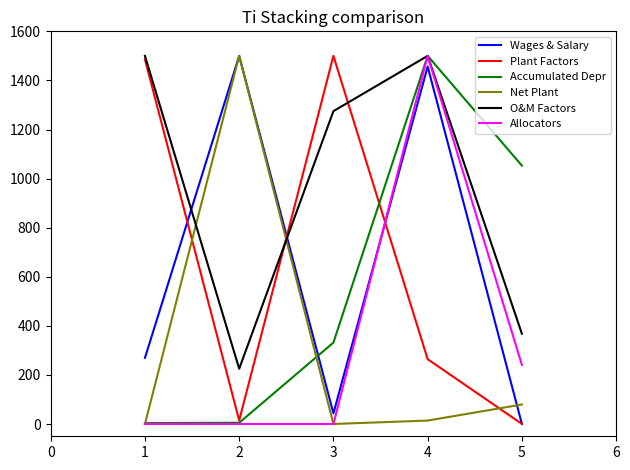

Is it true that Net Plant equals 131.7 at 4?

False